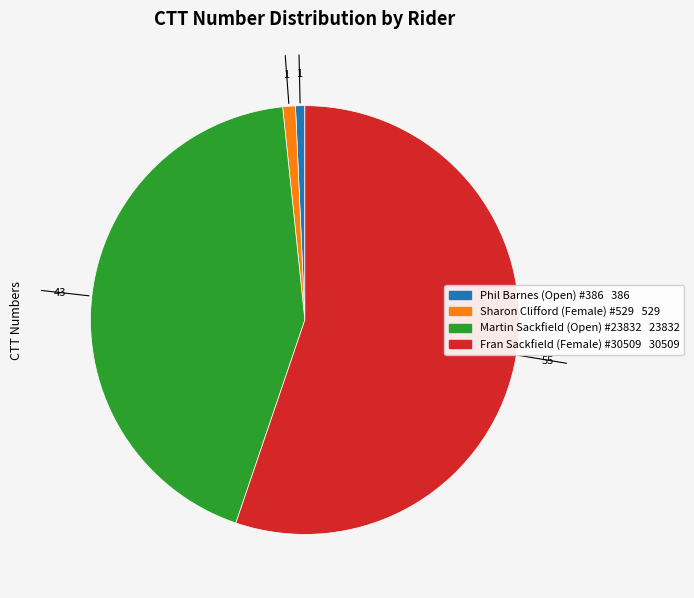

Which category has the biggest portion of the pie?

Fran Sackfield (Female) #30509